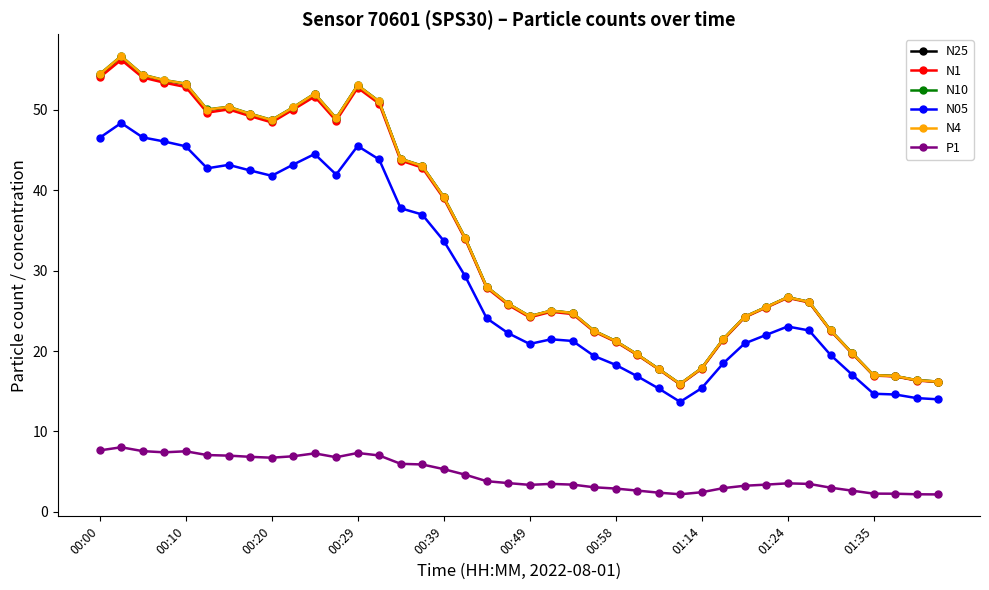

What is the minimum value for N05?

13.7